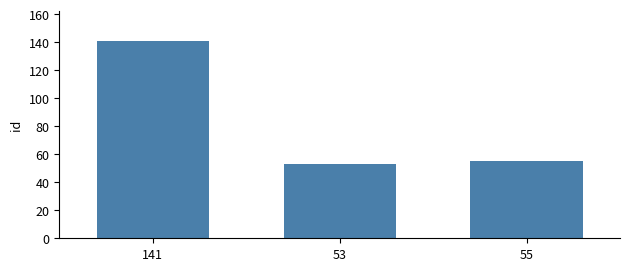

At which category does the chart reach its peak across all series?

141